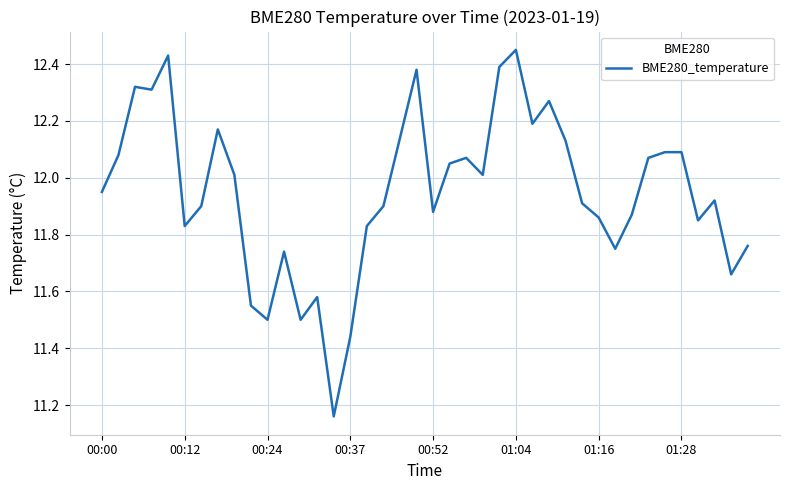

The value at 01:28 is 12.1. True or false?

True